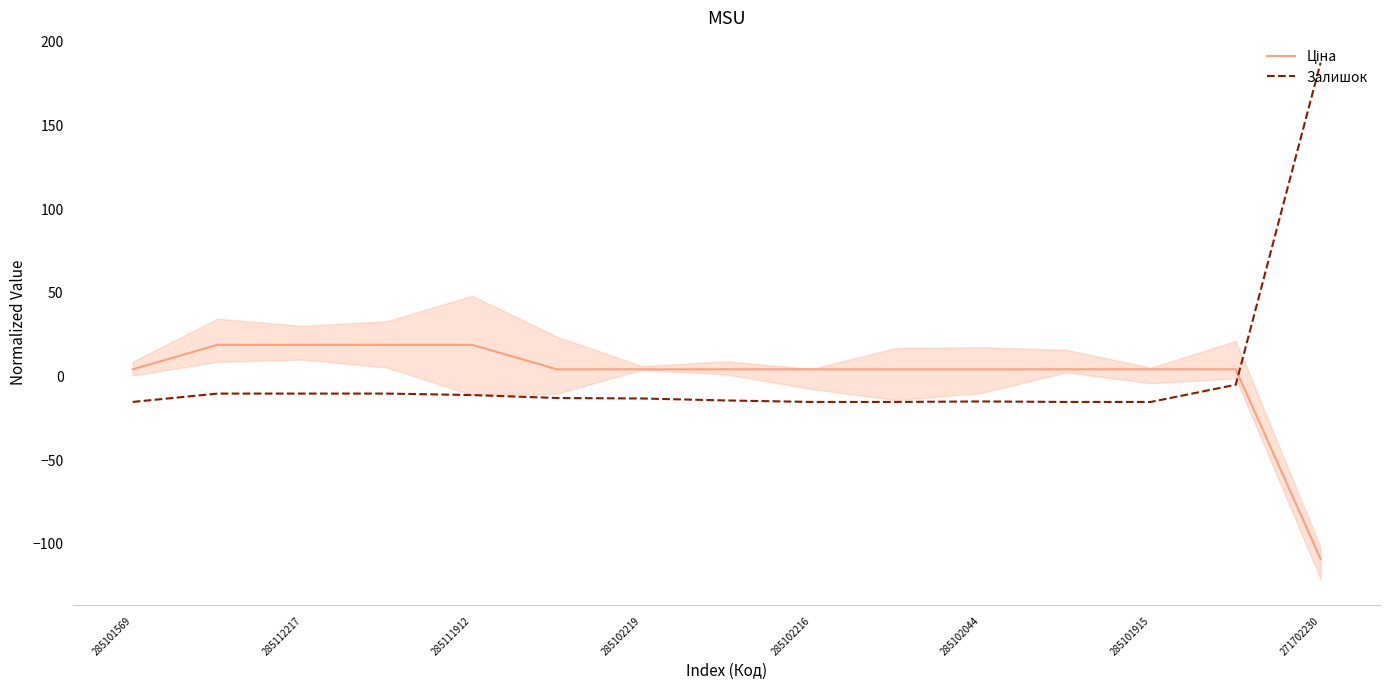

The Ціна series shows 5.3 at 285101569. True or false?

False